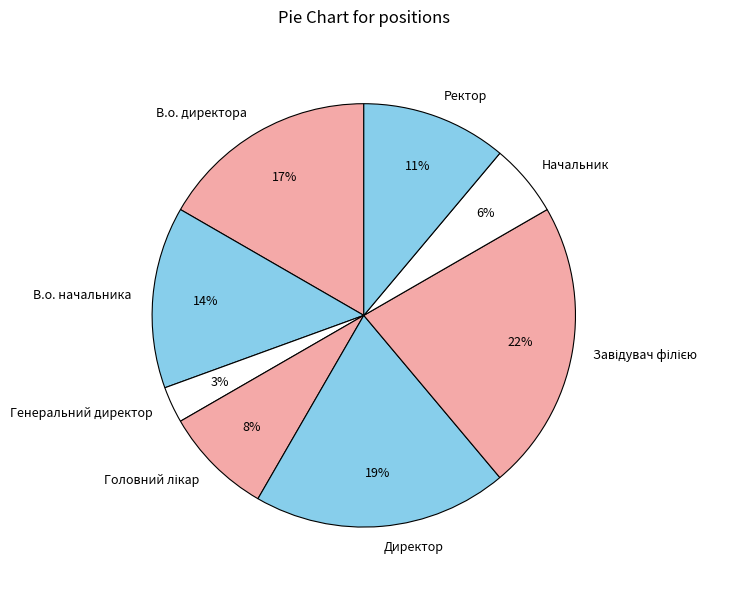

Does В.о. начальника represent more than half of the total?

No